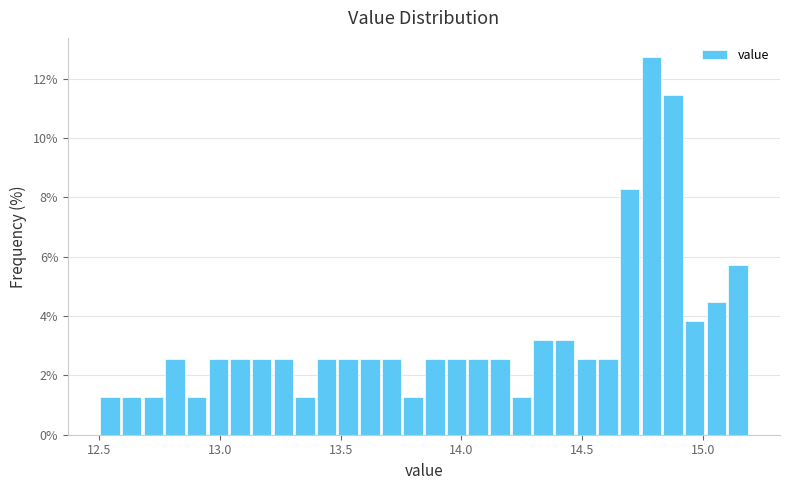

Read against the x-axis, roughly where is the centre of the tallest bar?

14.80